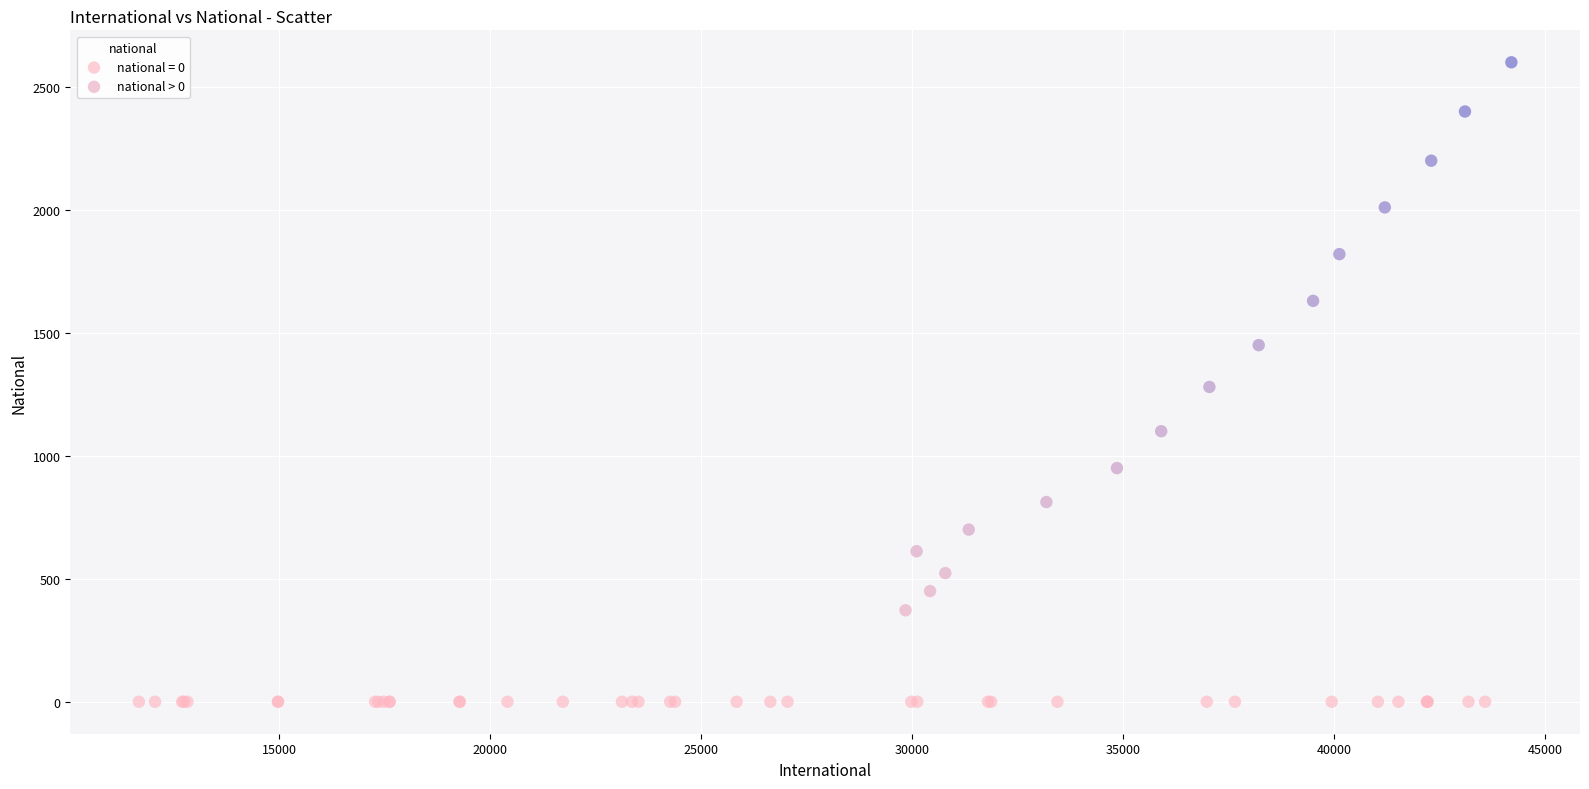

Which series reaches the maximum Y coordinate?

national > 0